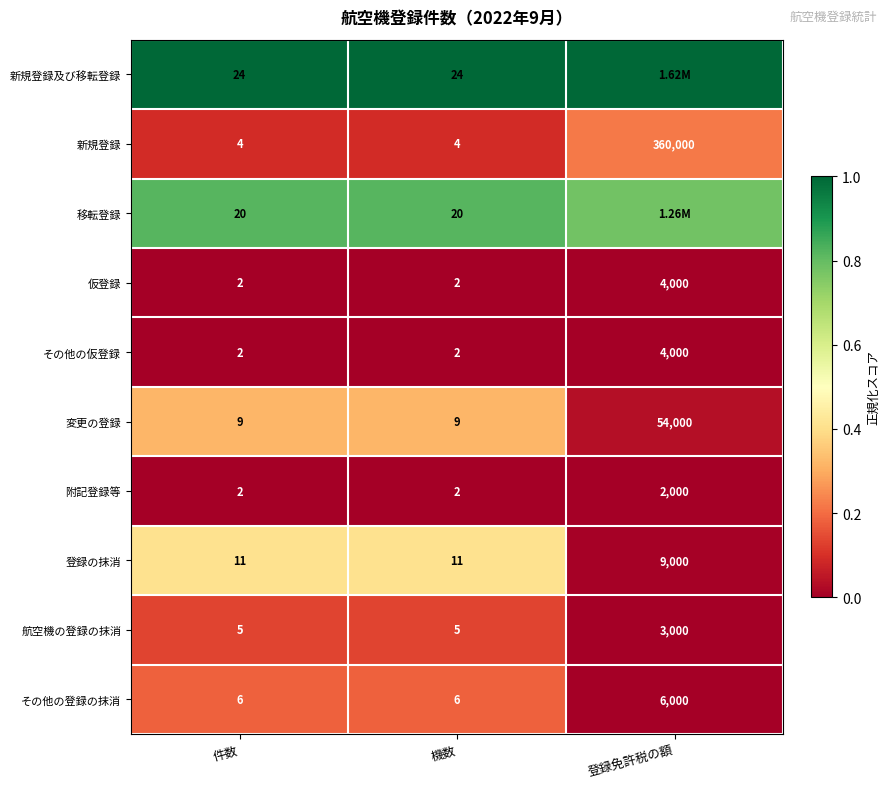

Which series changed the most between 件数 and 登録免許税の額?

登録の抹消